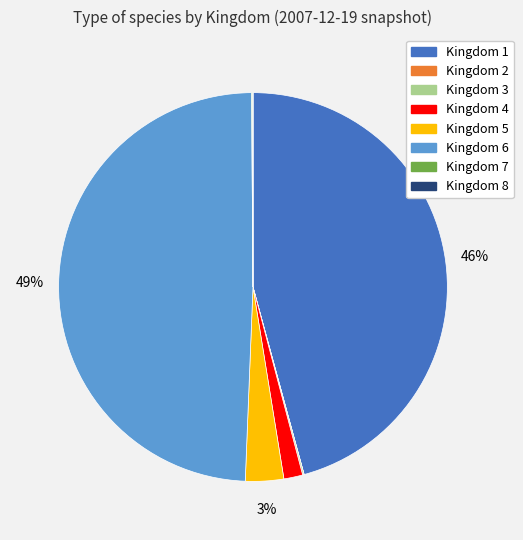

To the nearest percent, what is the difference between the largest and smallest slice percentages?

49%